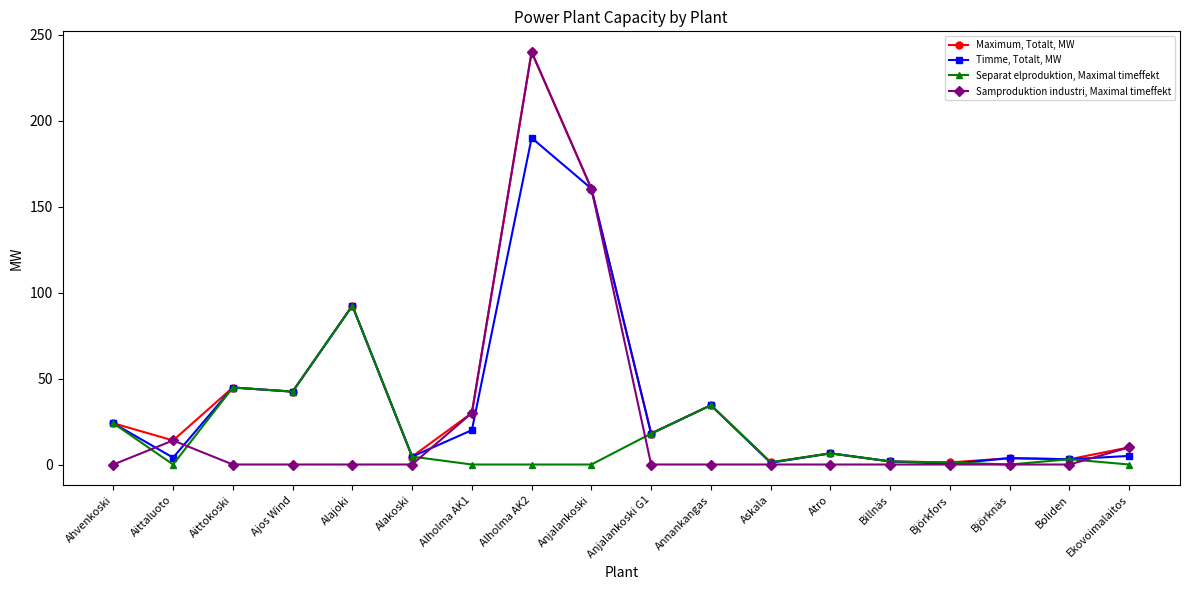

List the series in order of their overall mean, lowest first.

Separat elproduktion, Maximal timeffekt, Samproduktion industri, Maximal timeffekt, Timme, Totalt, MW, Maximum, Totalt, MW